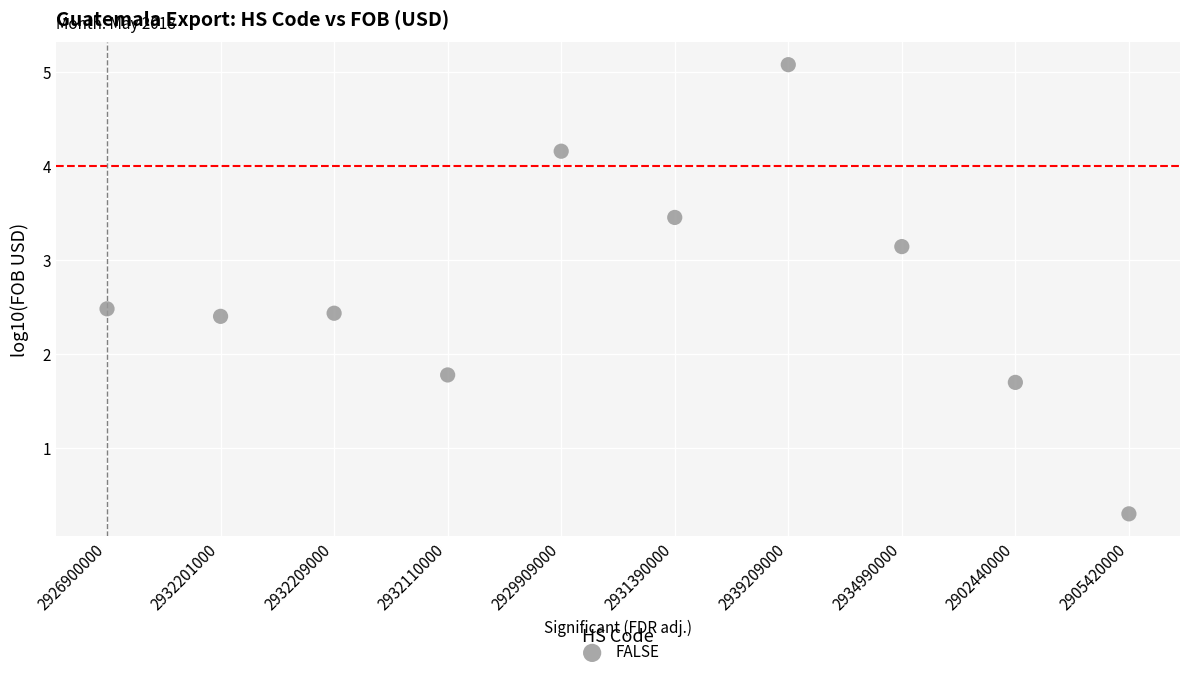

What Y value in the scatter plot is closest to 2?

1.8